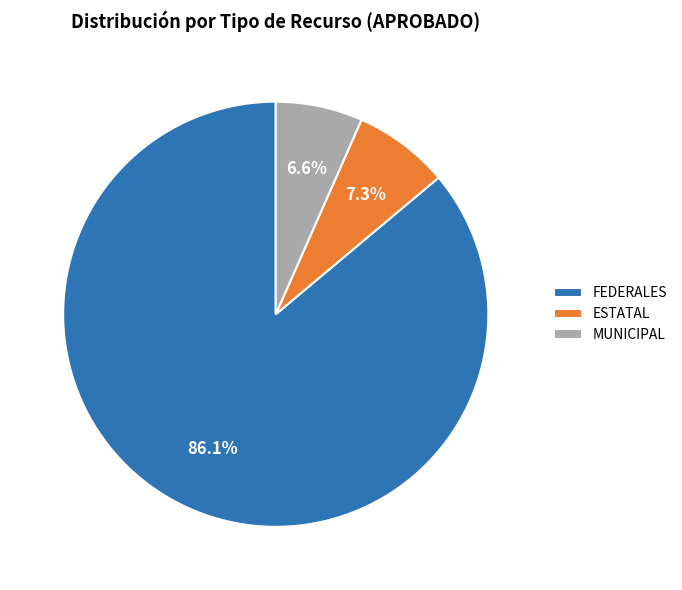

Which slice is the largest?

FEDERALES